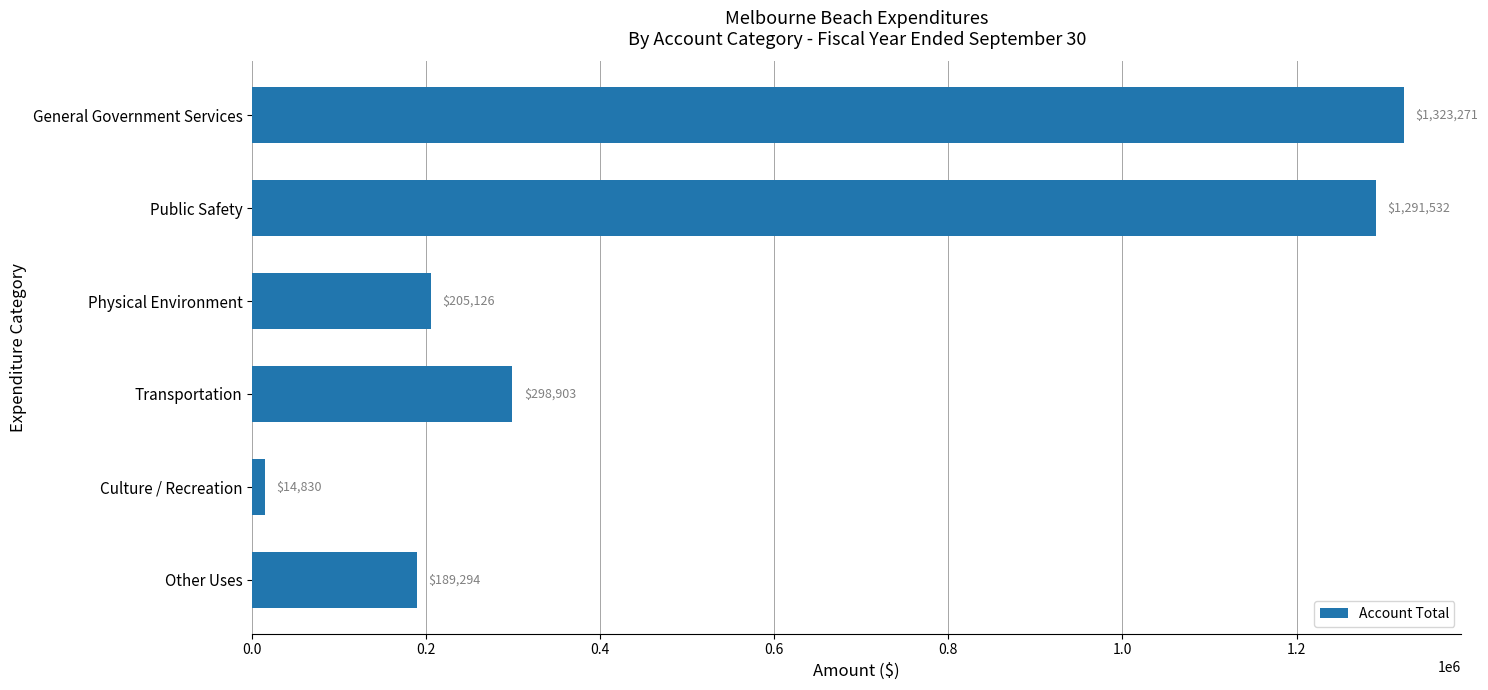

True or false: the data shows 534661 at Transportation.

False